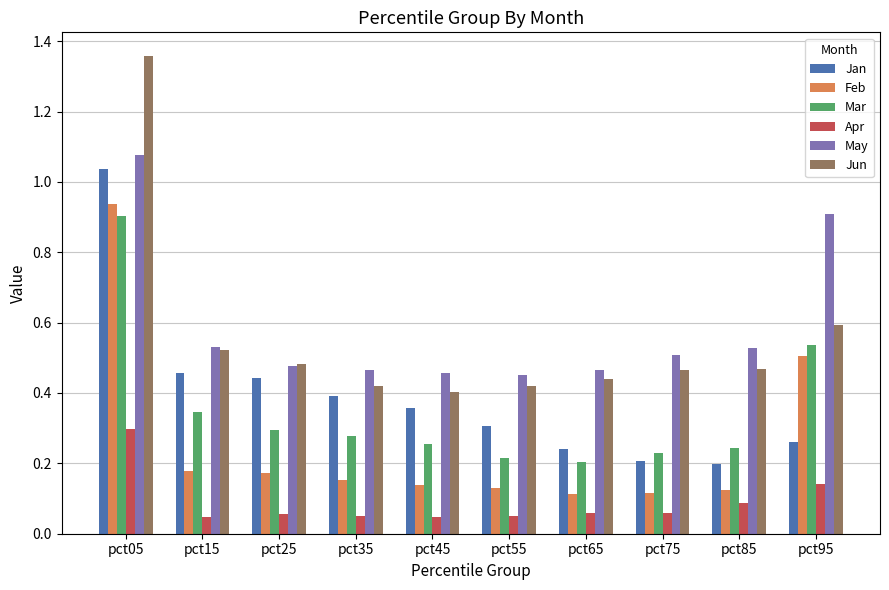

At which label does Jan reach its peak?

pct05